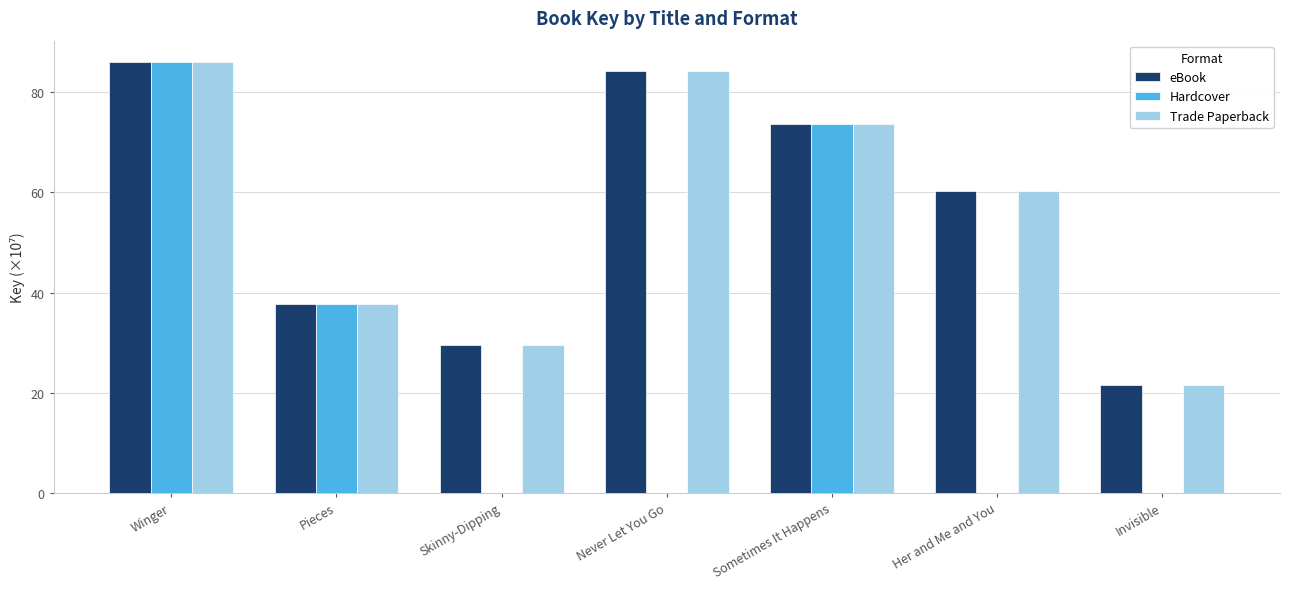

Reading left to right, what are all the values shown in this chart?

eBook: Winger=86.0	Pieces=37.8	Skinny-Dipping=29.6	Never Let You Go=84.3	Sometimes It Happens=73.7	Her and Me and You=60.2	Invisible=21.6
Hardcover: Winger=86.0	Pieces=37.8	Skinny-Dipping=0.0	Never Let You Go=0.0	Sometimes It Happens=73.7	Her and Me and You=0.0	Invisible=0.0
Trade Paperback: Winger=86.0	Pieces=37.8	Skinny-Dipping=29.6	Never Let You Go=84.3	Sometimes It Happens=73.7	Her and Me and You=60.2	Invisible=21.6